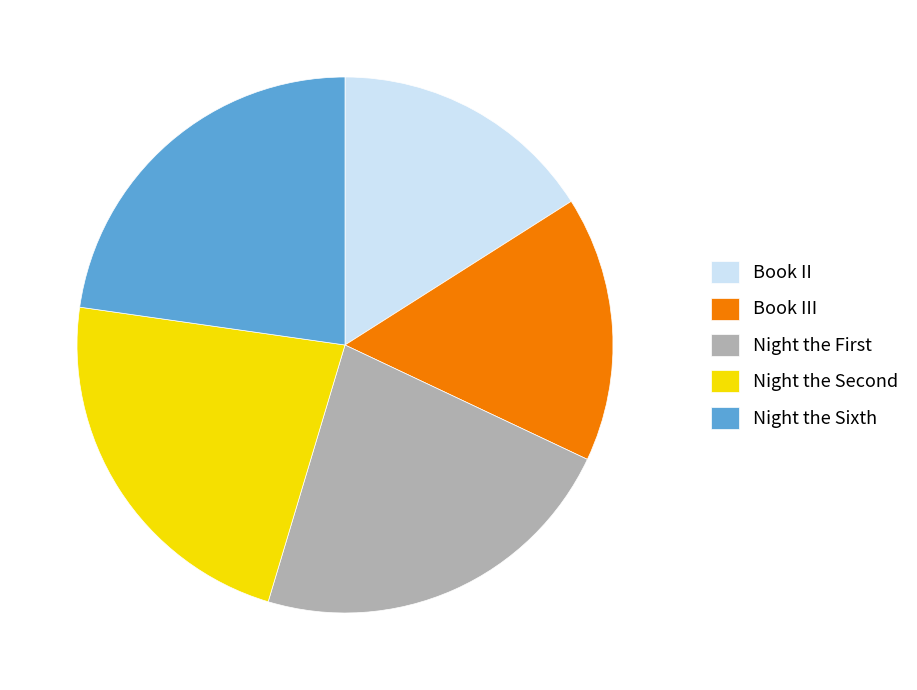

The Book II slice represents 23% of the pie. True or false?

False